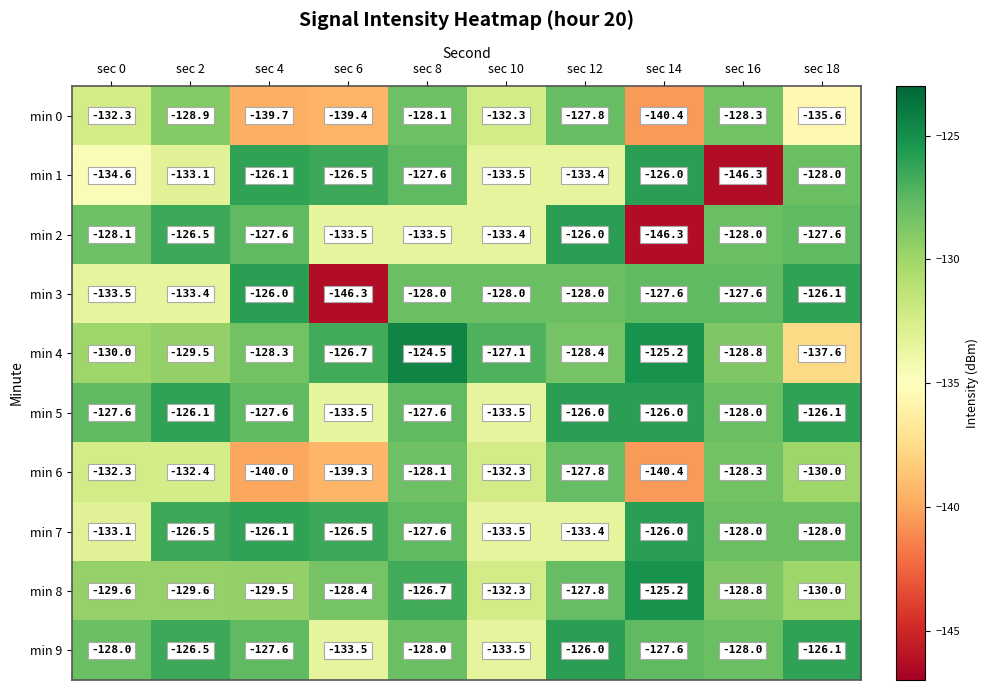

The value of min 1 at sec 4 is -126.1. True or false?

True